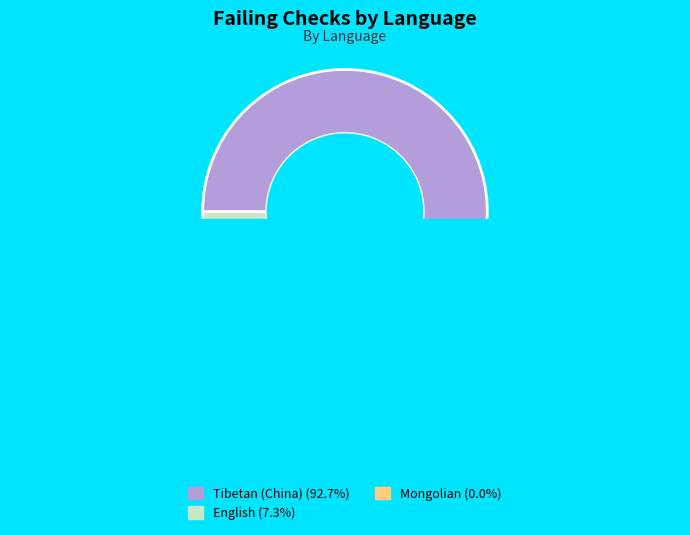

What is the total percentage of Mongolian and English?

7.3%